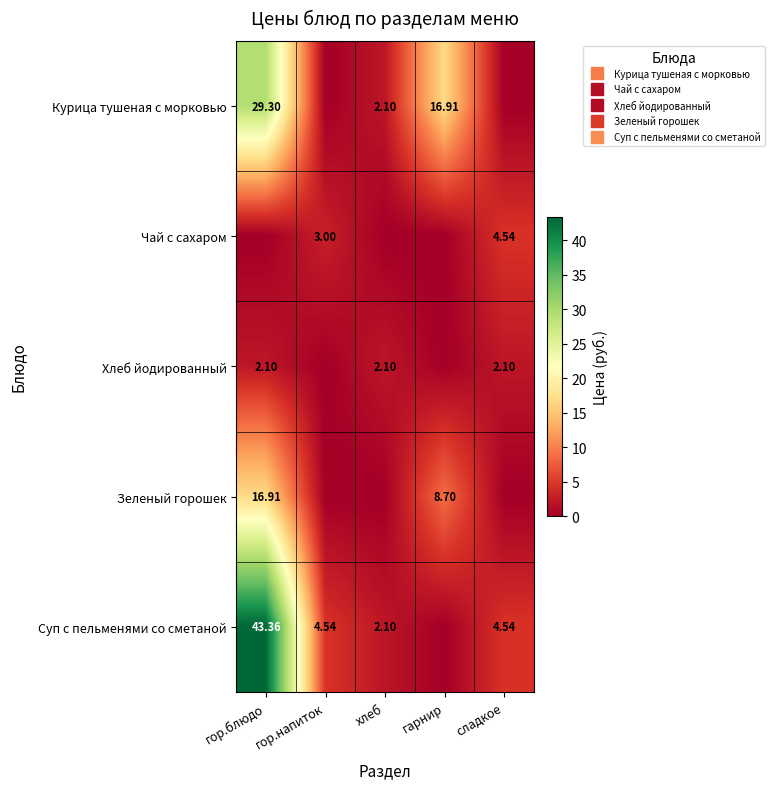

The value of Хлеб йодированный at сладкое is 2.9. True or false?

False